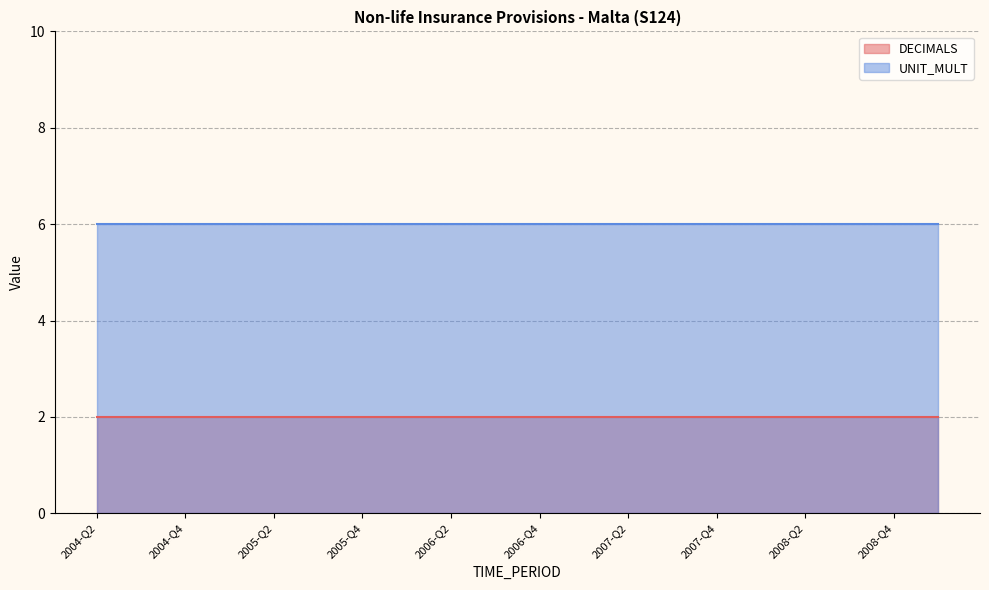

Which series has the widest spread of values?

DECIMALS